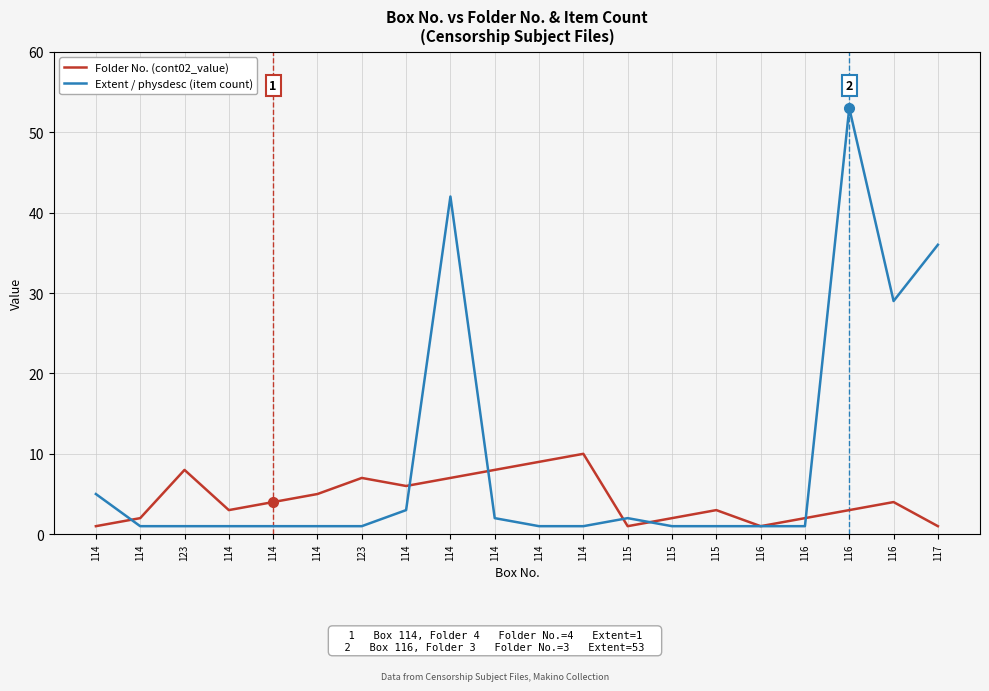

At which label does Folder No. (cont02_value) first exceed 4?

123